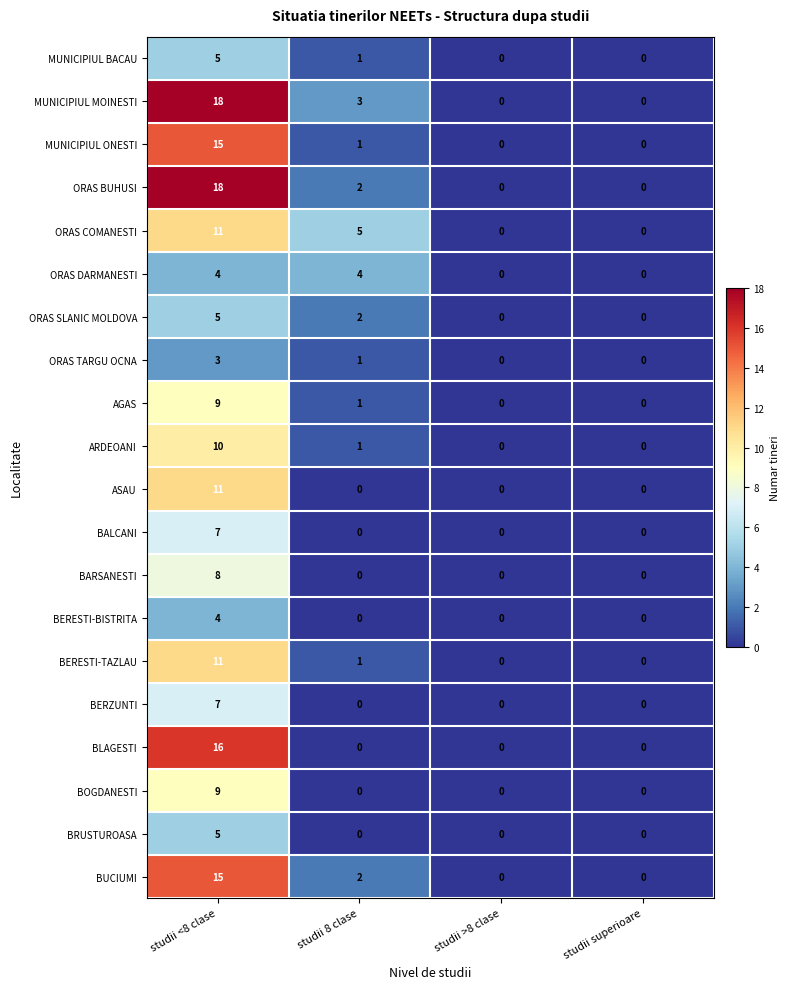

How many data points in ORAS SLANIC MOLDOVA are less than 2?

2